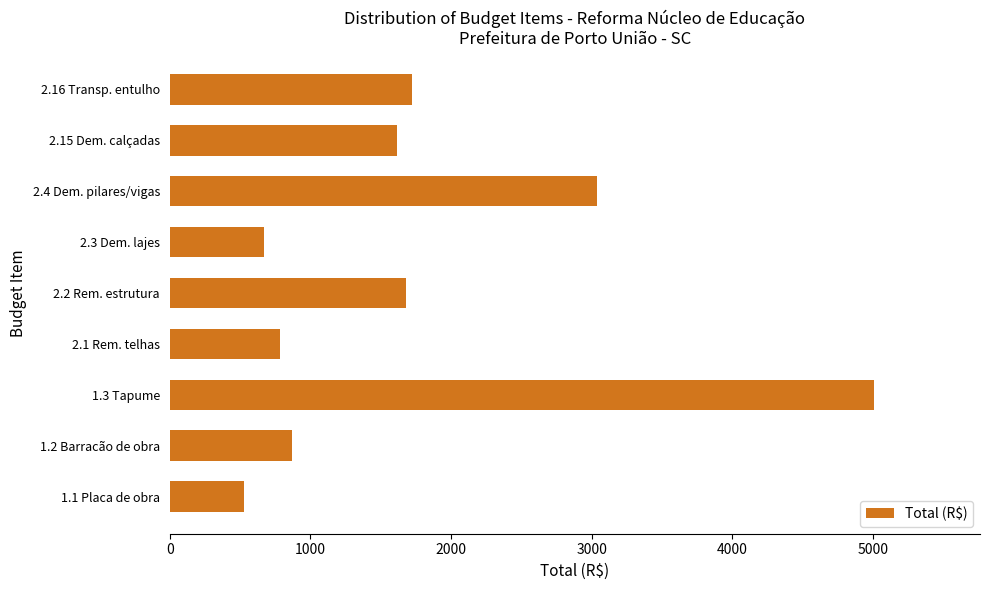

The value at 2.2 Rem. estrutura is 683.7. True or false?

False